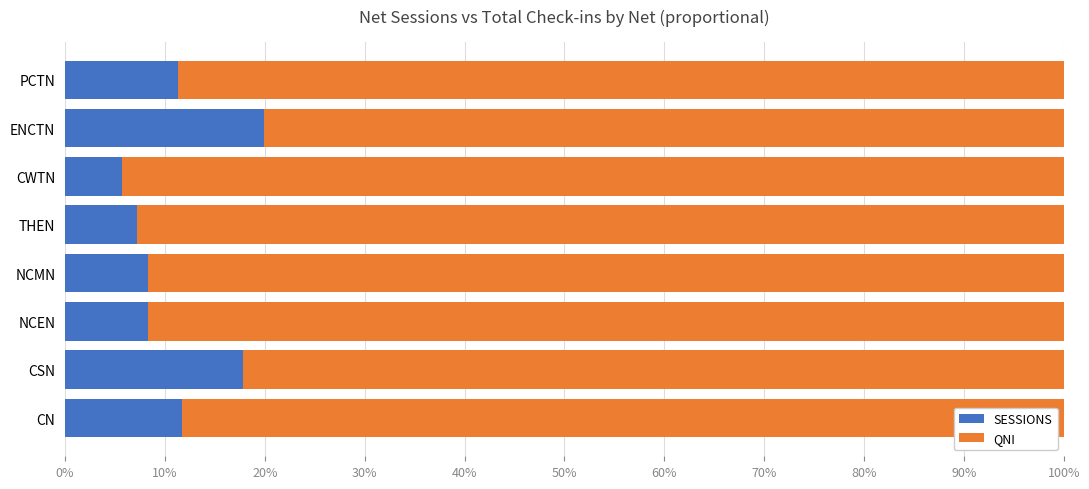

What are all the series names shown in the legend?

SESSIONS, QNI